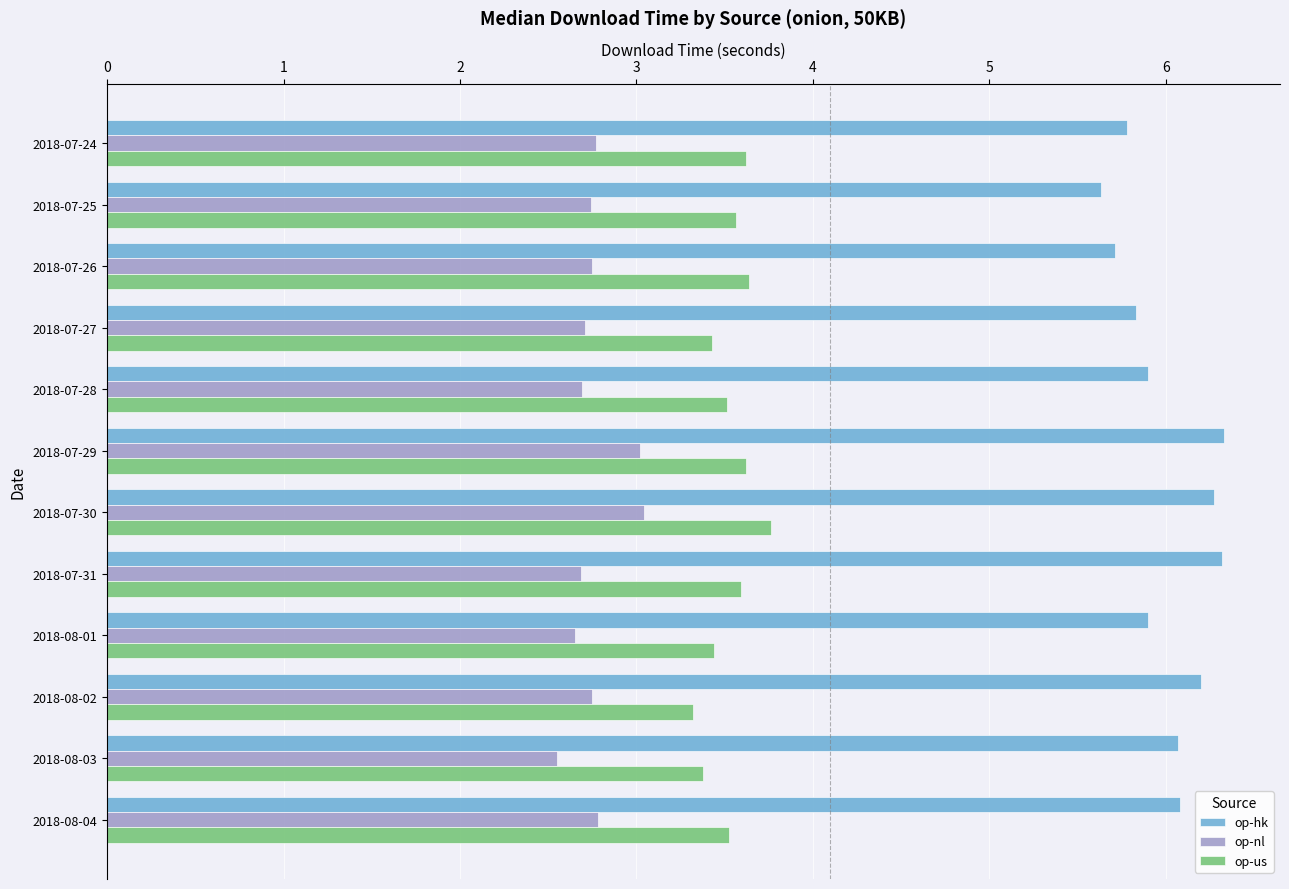

List the series in order of their peak value, highest first.

op-hk, op-us, op-nl